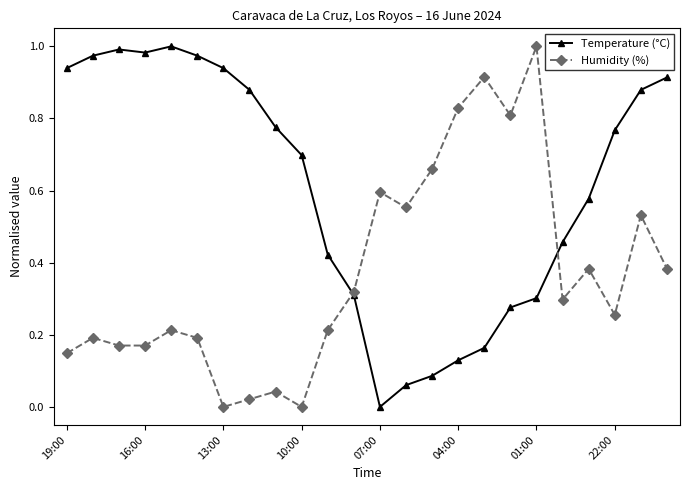

List the series in order of their overall mean, lowest first.

Humidity (%), Temperature (°C)